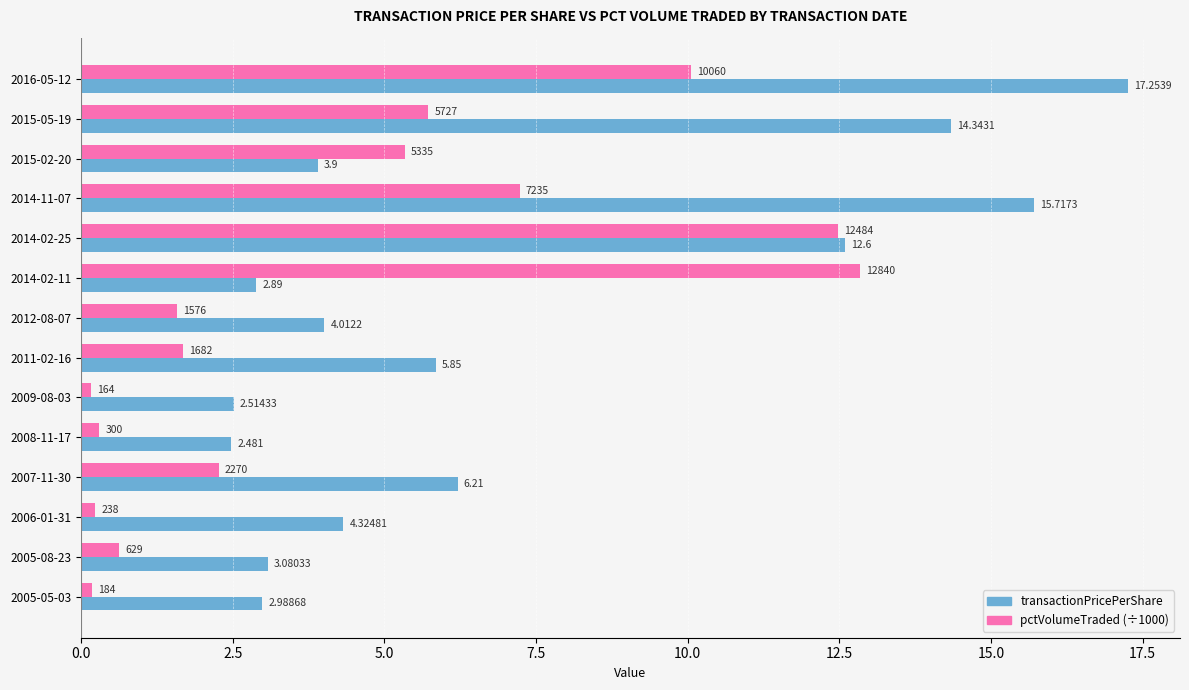

What is the sum of all transactionPricePerShare values?

98.2